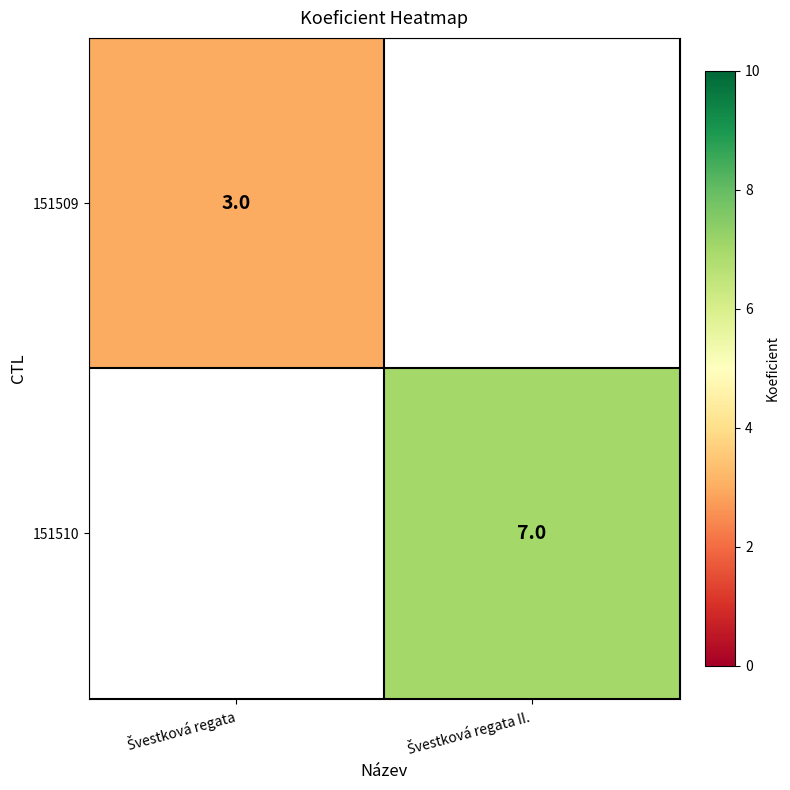

Is the value of 151510 at Švestková regata II. greater than the value of 151509 at Švestková regata II.?

No